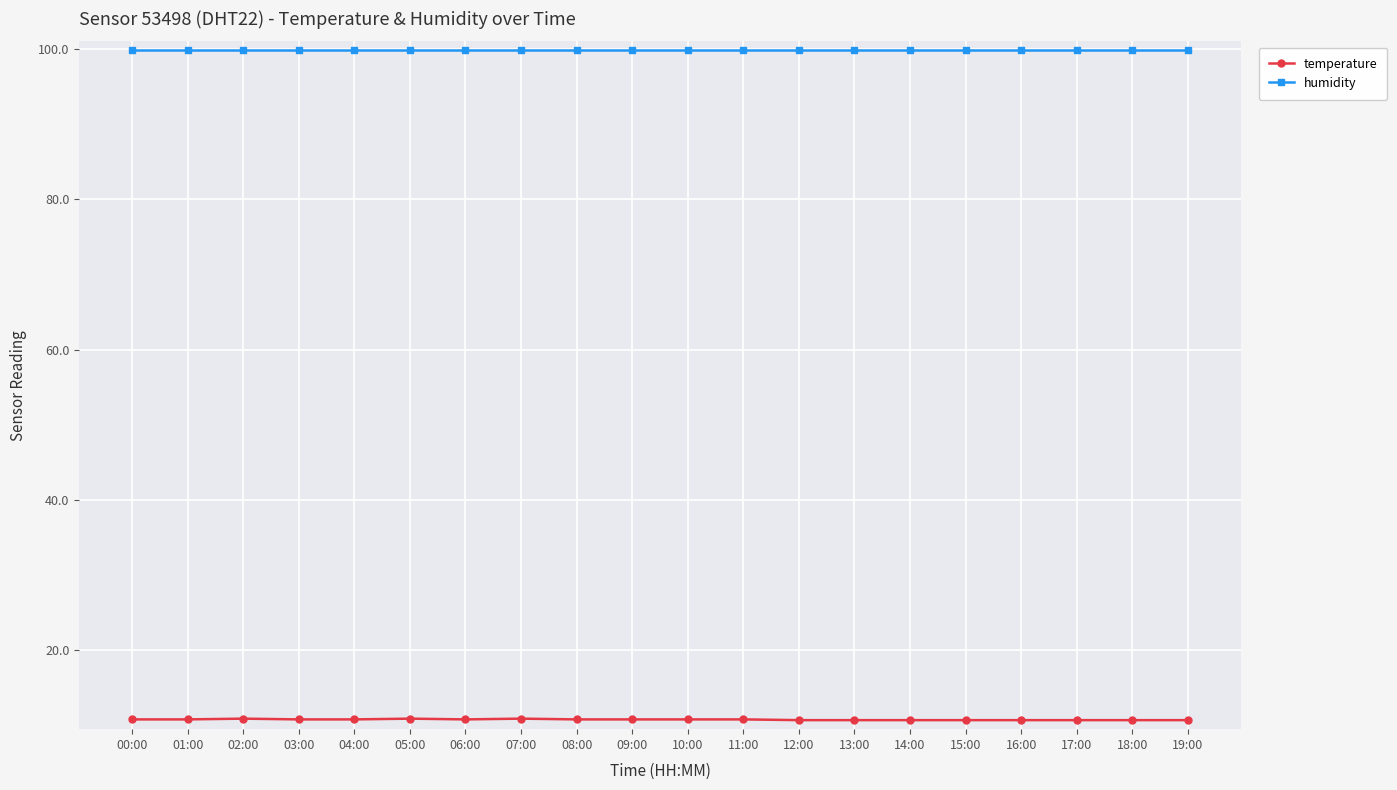

Which series has the largest total across all categories?

humidity